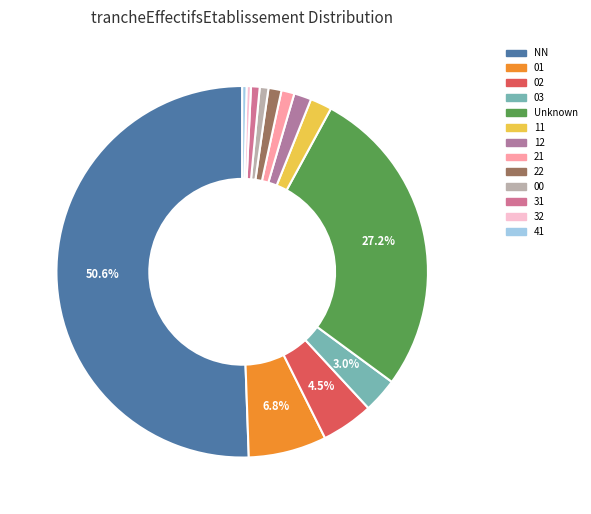

Is it true that 21 is 1% of the pie?

True